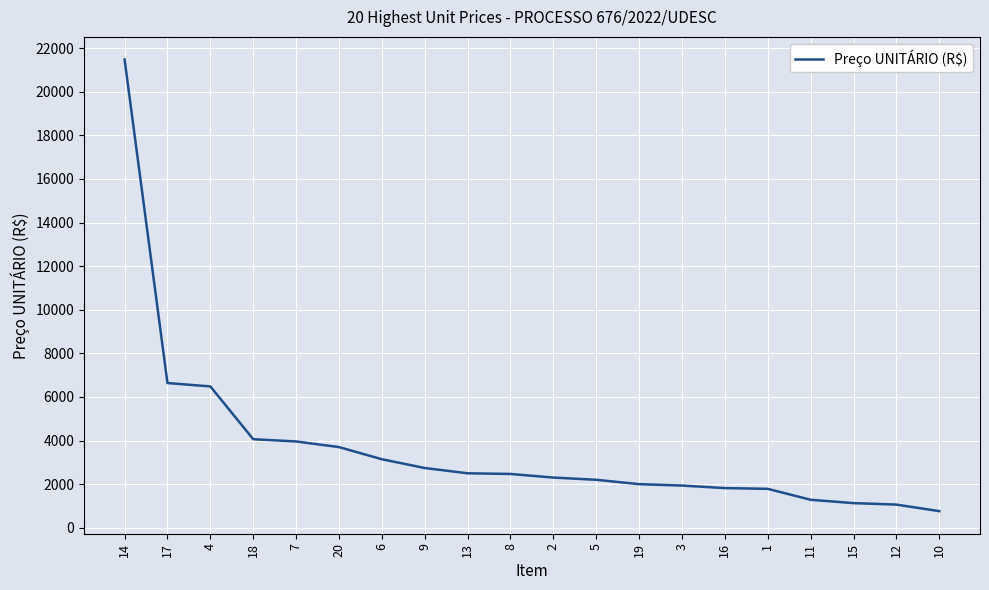

Which category has the lowest value across all series?

10